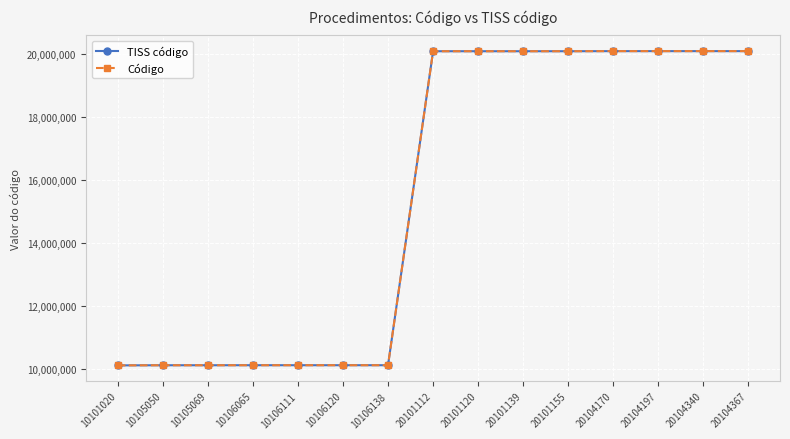

True or false: Código and TISS código intersect in this chart.

False